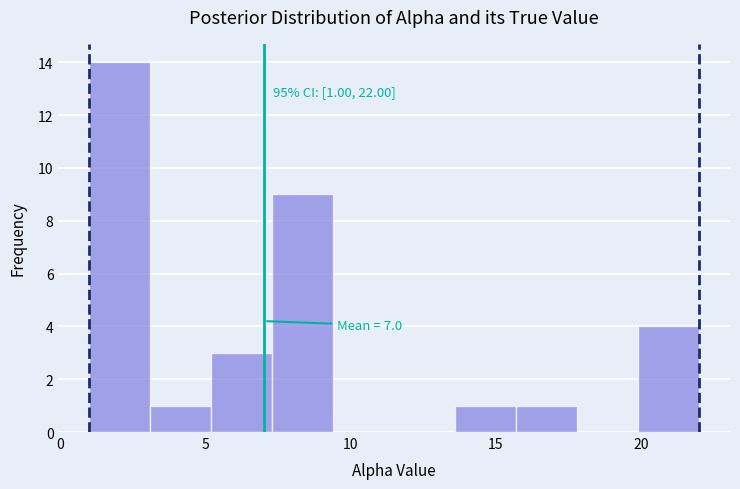

Over which range of the x-axis is the bar tallest?

1.0 to 3.1